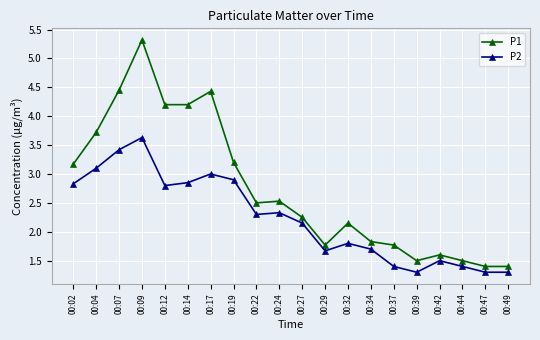

True or false: P1 and P2 cross at least once.

False